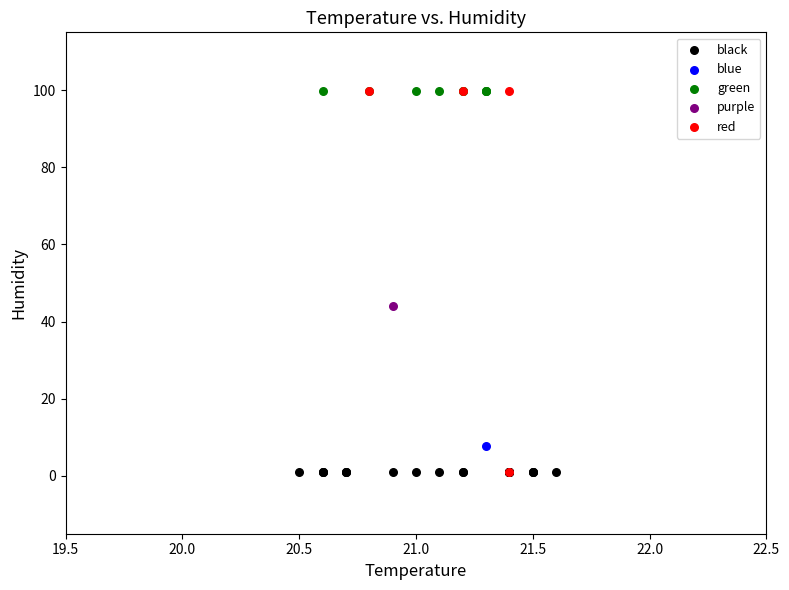

What are all the series names shown in the legend?

black, blue, green, purple, red